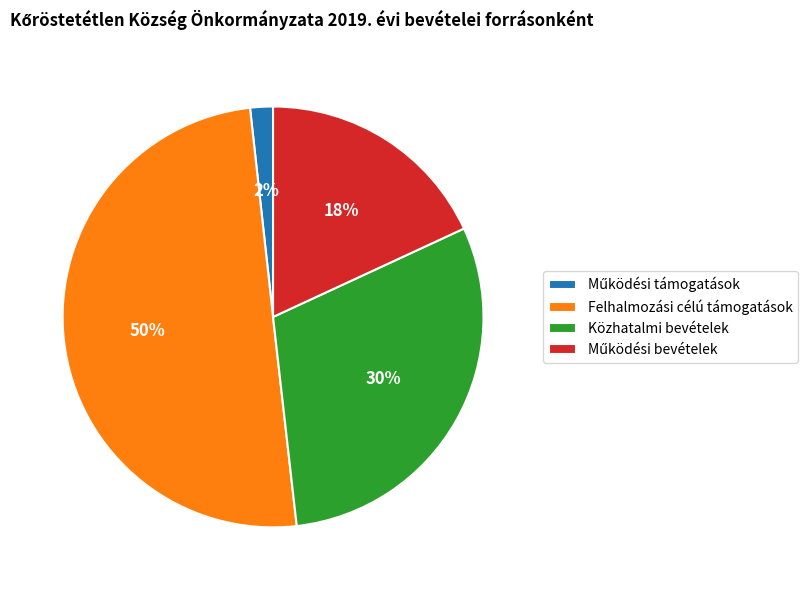

What is the majority slice?

Felhalmozási célú támogatások